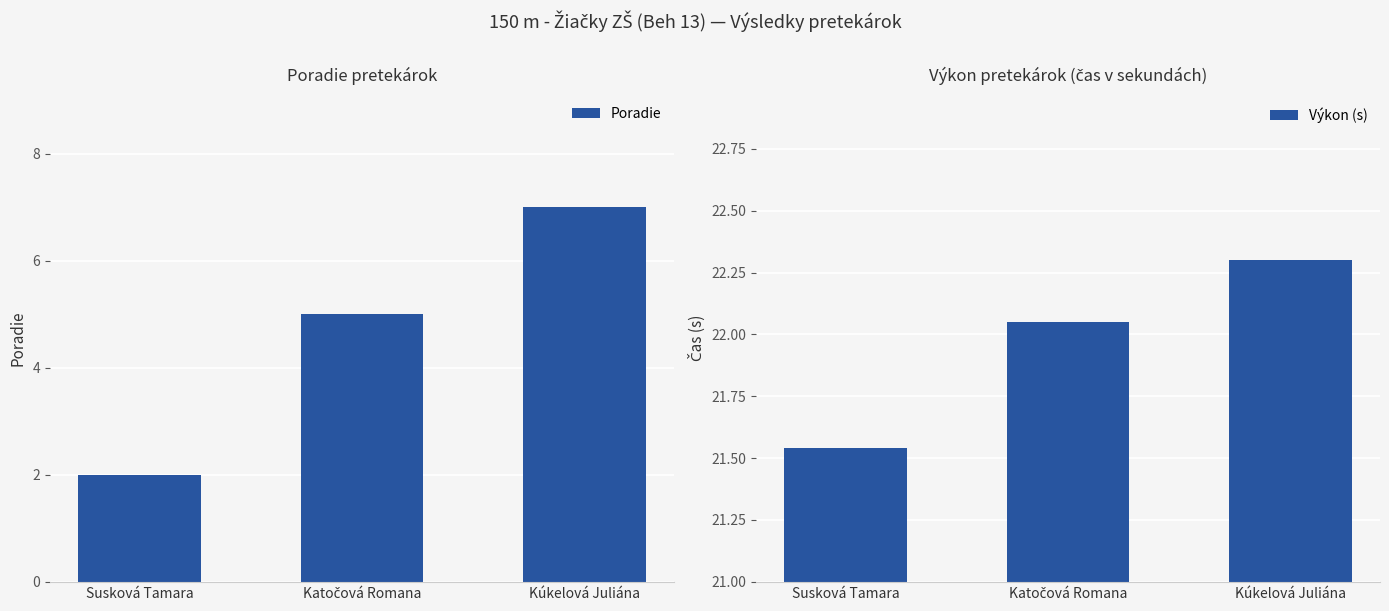

What is the minimum value for Výkon (s)?

21.5